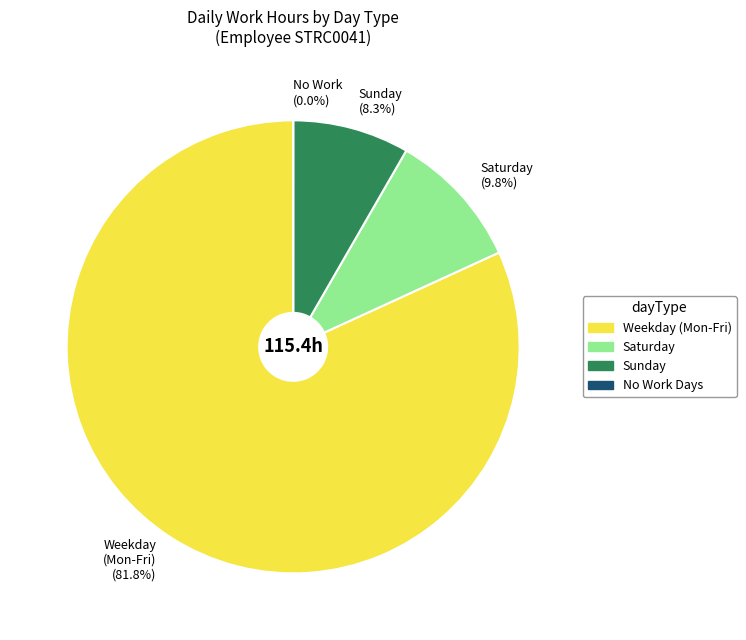

What portion of the pie excludes Sunday (8.3%)?

91.7%